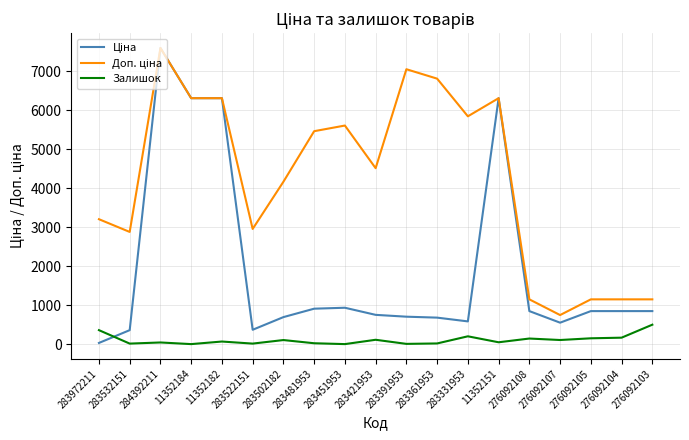

What is the maximum value shown in the chart?

7596.5